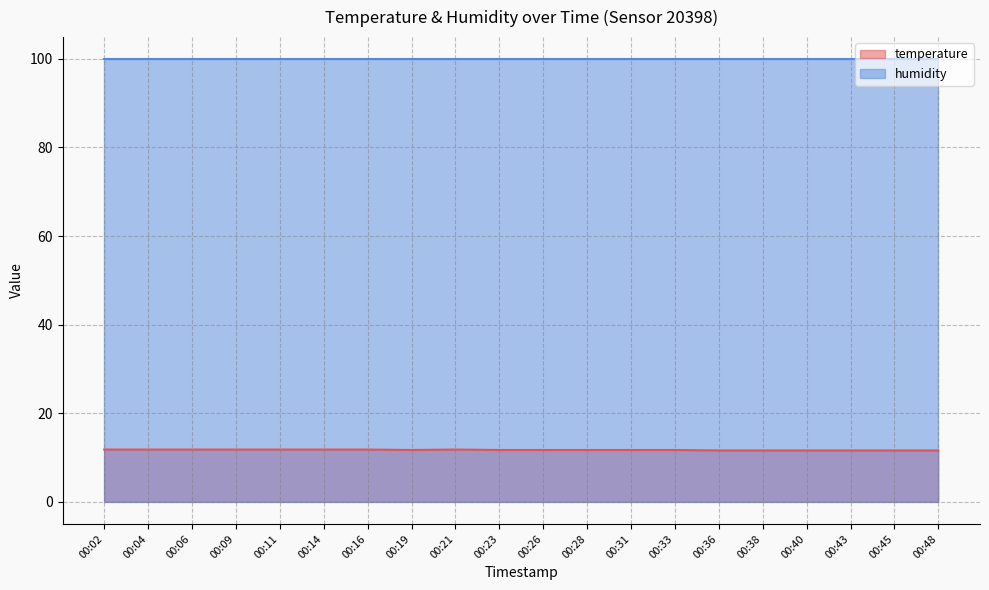

What is the value of the 3rd point from the left?

11.8